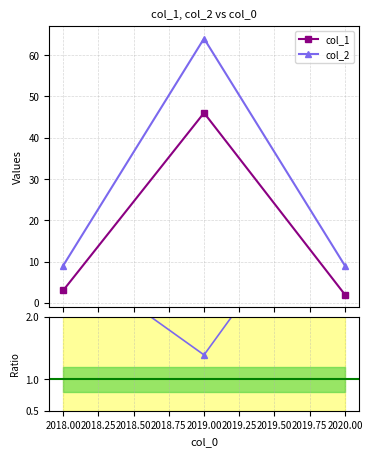

Which series has the largest total across all categories?

col_2